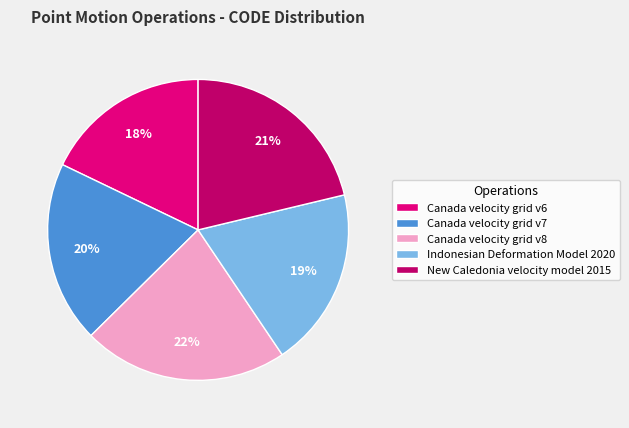

Is Canada velocity grid v6 the majority of the pie?

No